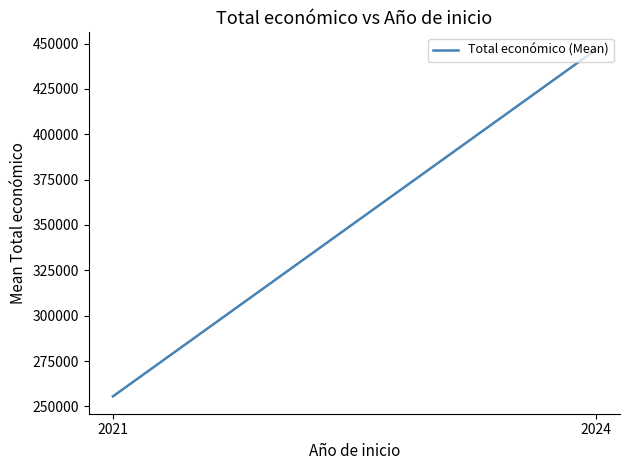

What is the maximum value shown in the chart?

446618.3